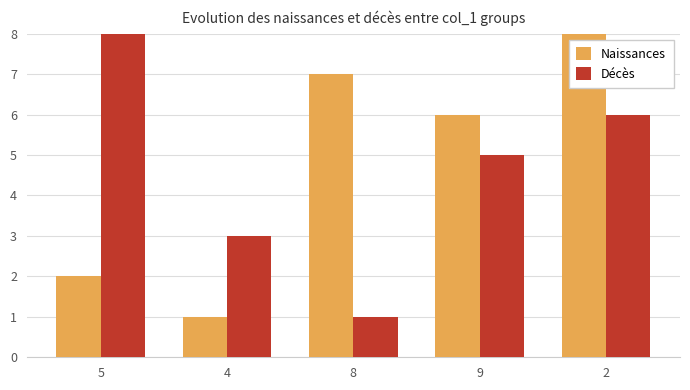

Rank the series by their average value, from lowest to highest.

Décès, Naissances